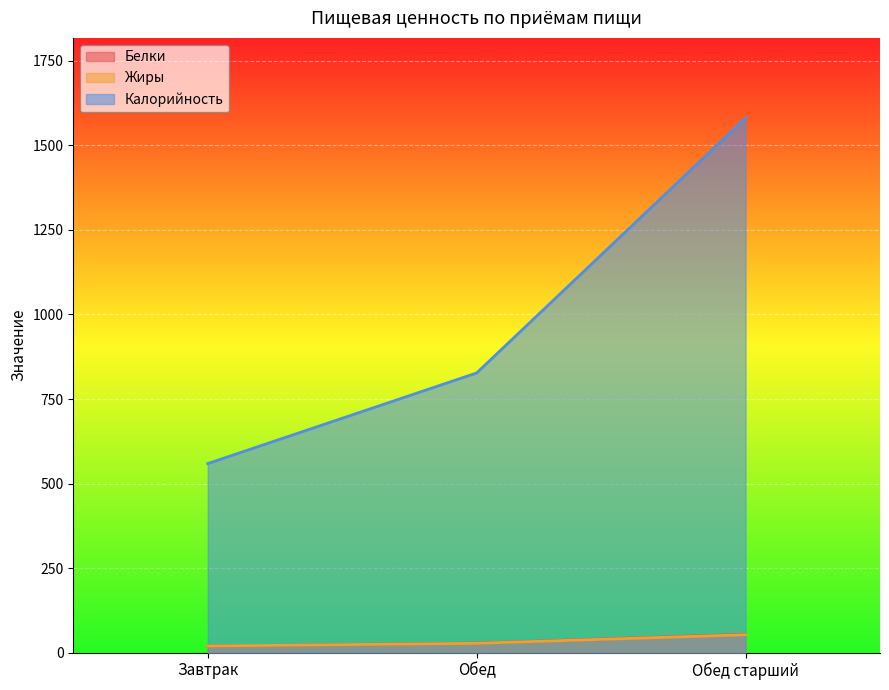

Rank the series by their maximum value, from lowest to highest.

Жиры, Белки, Калорийность